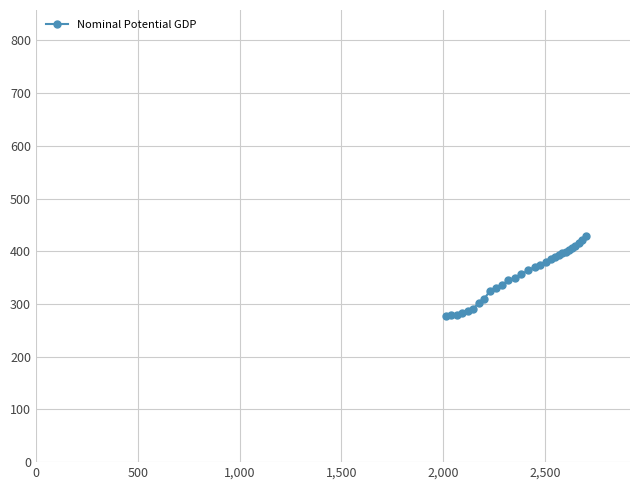

Does the chart have visible grid lines?

Yes